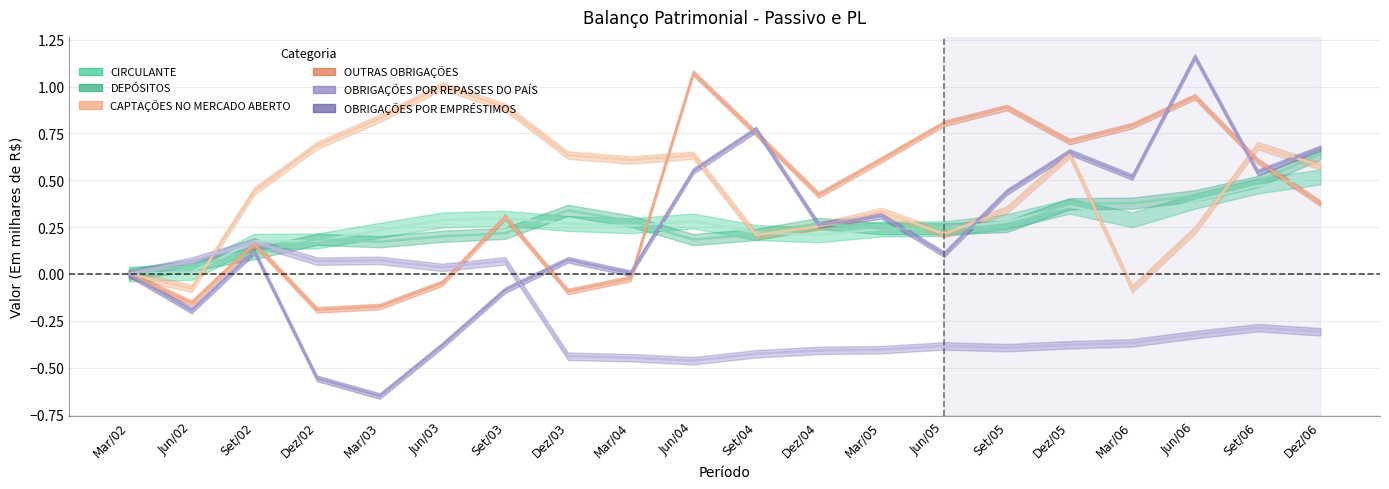

What is the maximum value for OUTRAS OBRIGAÇÕES?

1.1